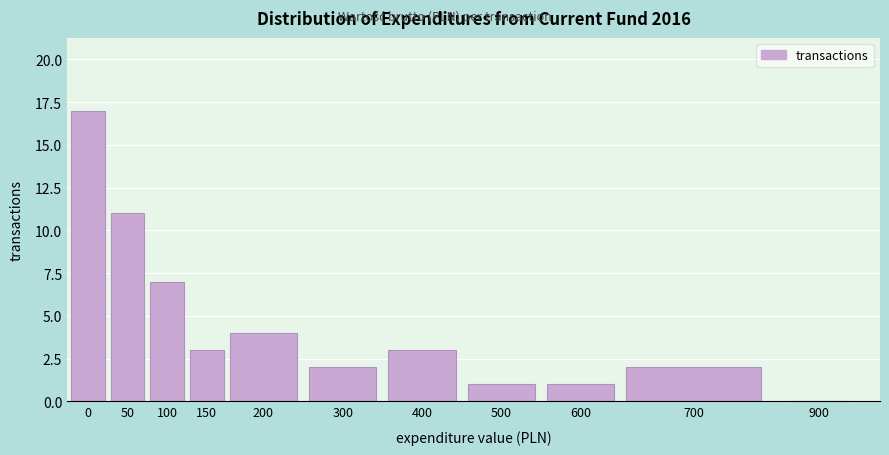

Reading right to left, list all the values displayed in this chart.

900=0	700=2	600=1	500=1	400=3	300=2	200=4	150=3	100=7	50=11	0=17